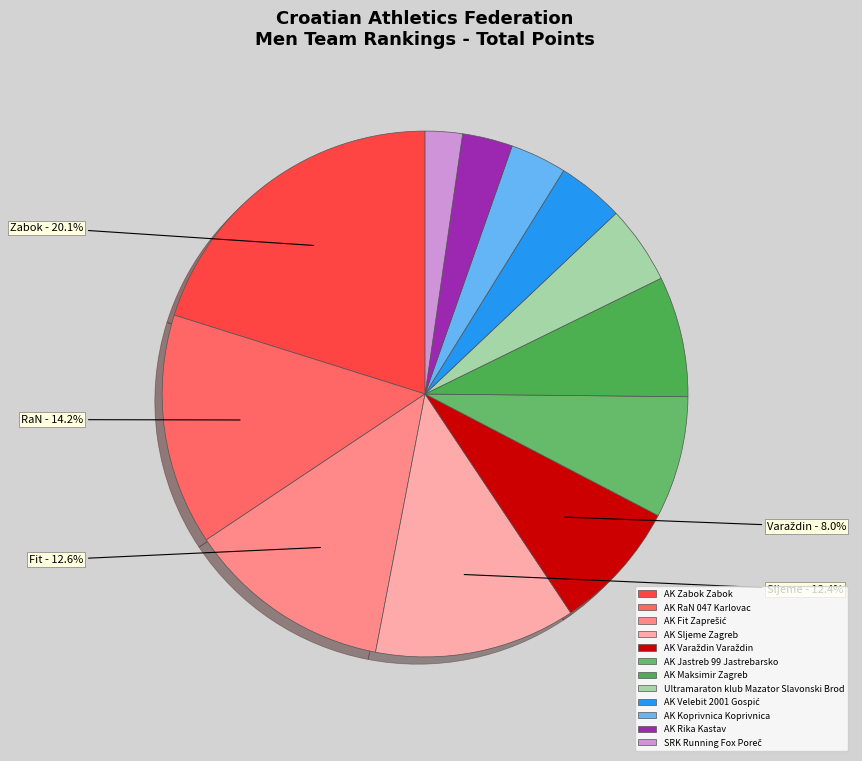

Count the number of slices in the pie.

12